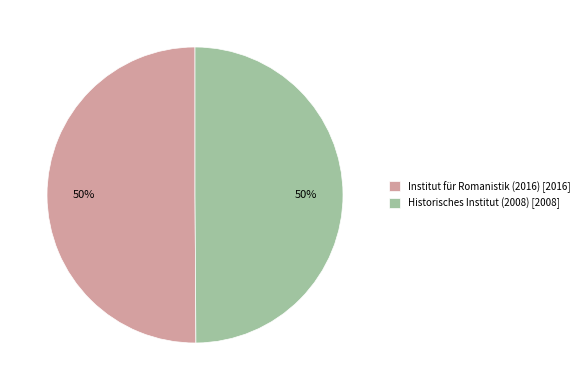

To the nearest percent, what percentage of the pie is Institut für Romanistik (2016) [2016]?

50%